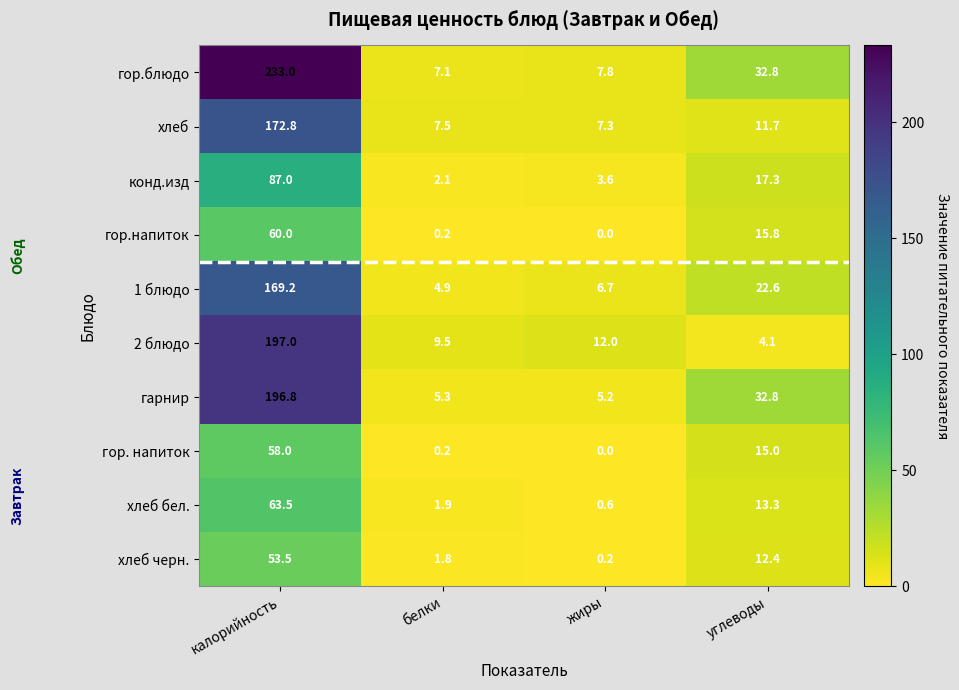

How many categories are shown in the chart?

4